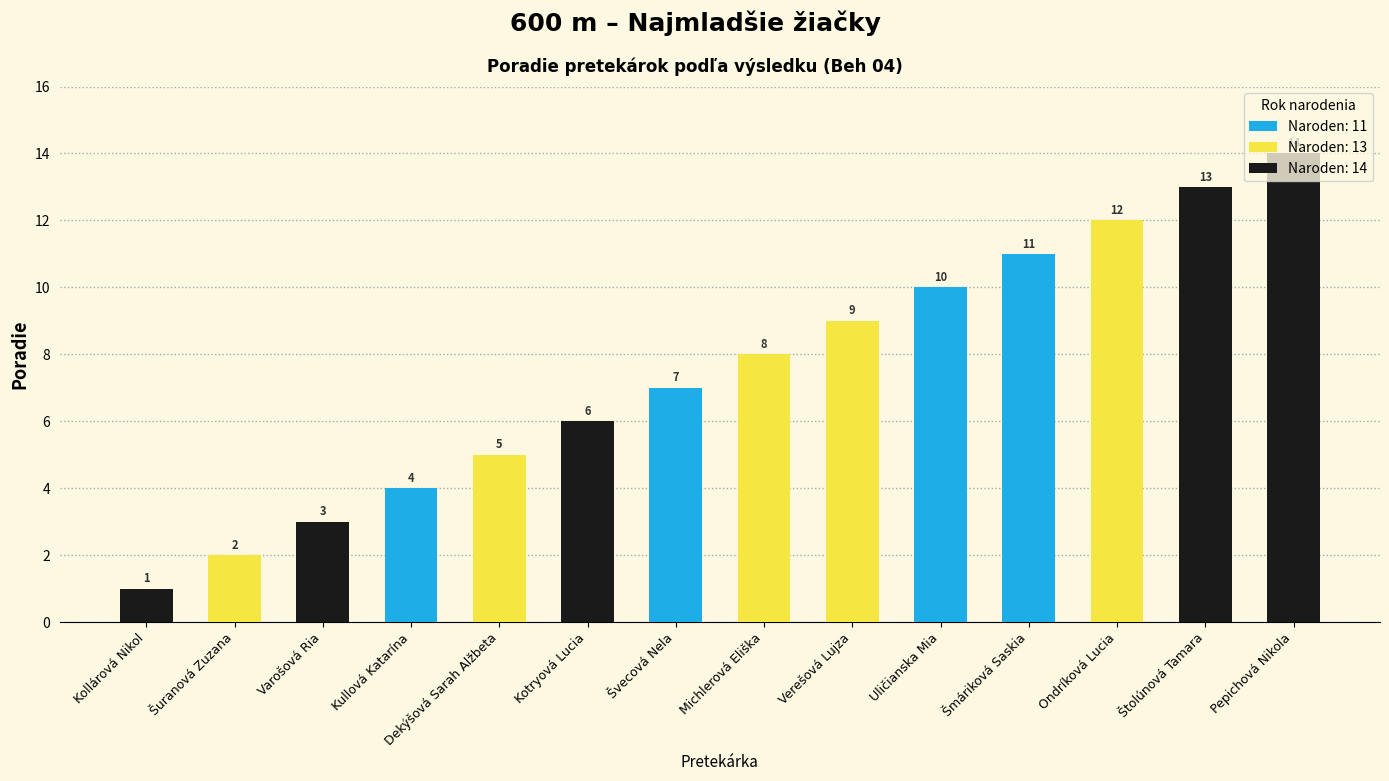

List the labels in order of value, largest first.

Pepichová Nikola, Štolúnová Tamara, Ondríková Lucia, Šmáriková Saskia, Uličianska Mia, Verešová Lujza, Michlerová Eliška, Švecová Nela, Kotryová Lucia, Dekýšová Sarah Alžbeta, Kullová Katarína, Varošová Ria, Šuranová Zuzana, Kollárová Nikol